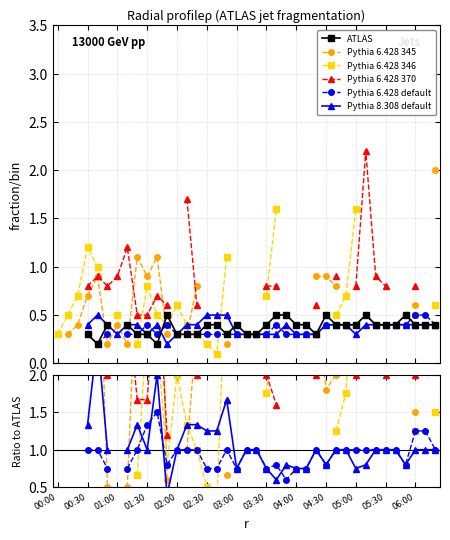

True or false: Pythia 6.428 345 has more than 0 points higher than both neighbors.

True